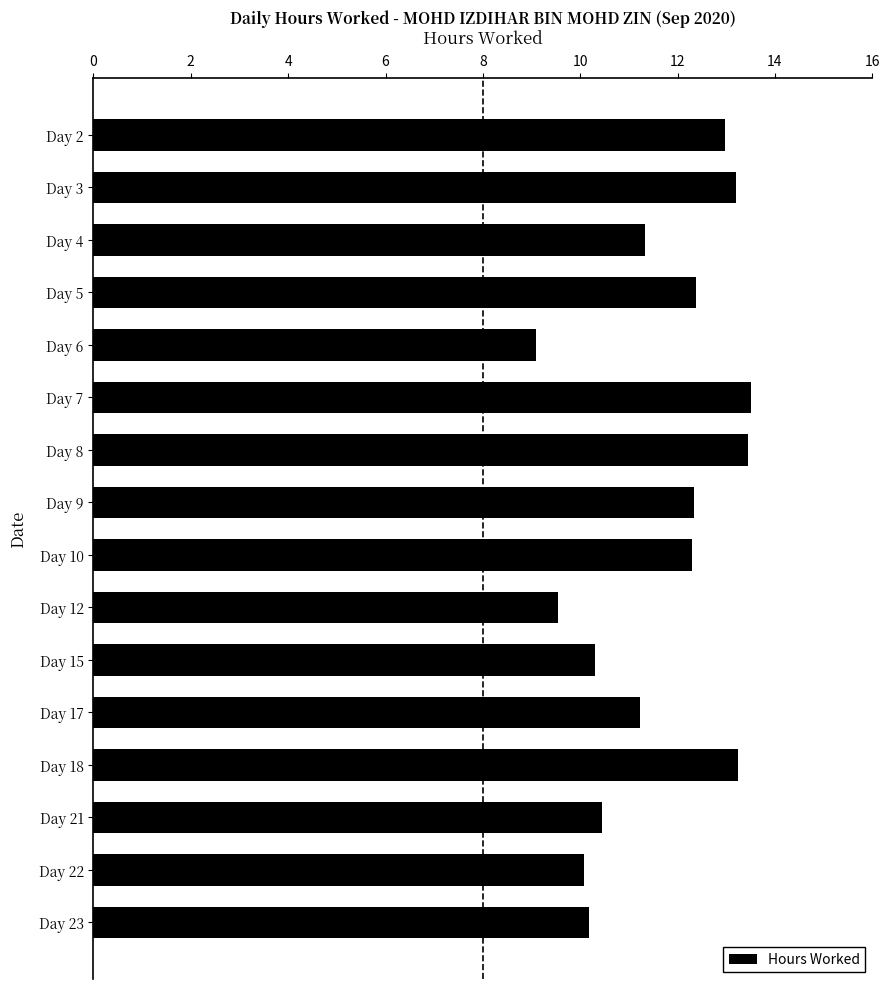

What is the value of the 15th bar from the top?

10.1